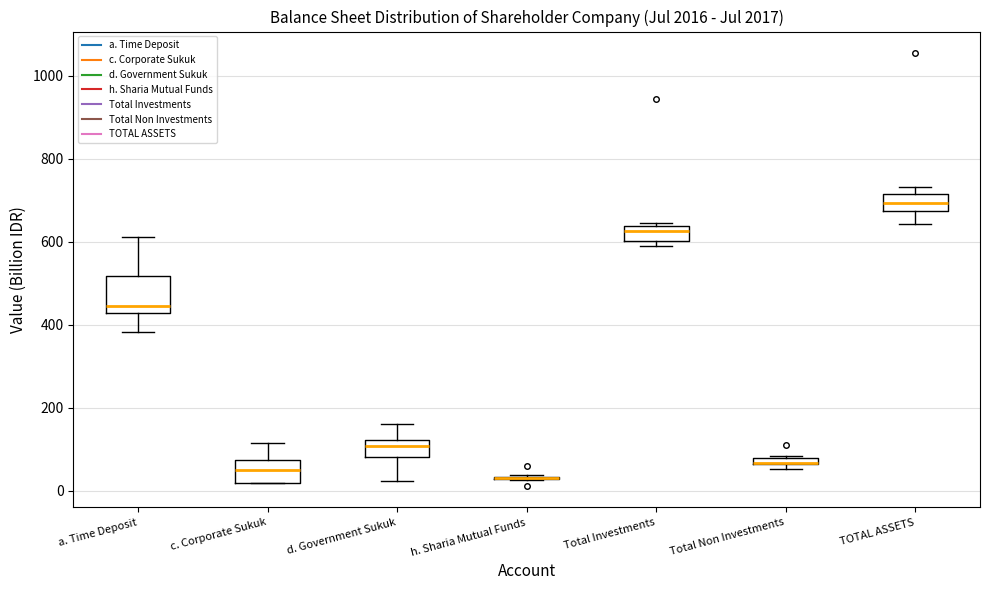

Where is the lower edge of the box for d. Government Sukuk on the y-axis? The values are not printed on the chart, so give them approximately, as read against the axis.

80